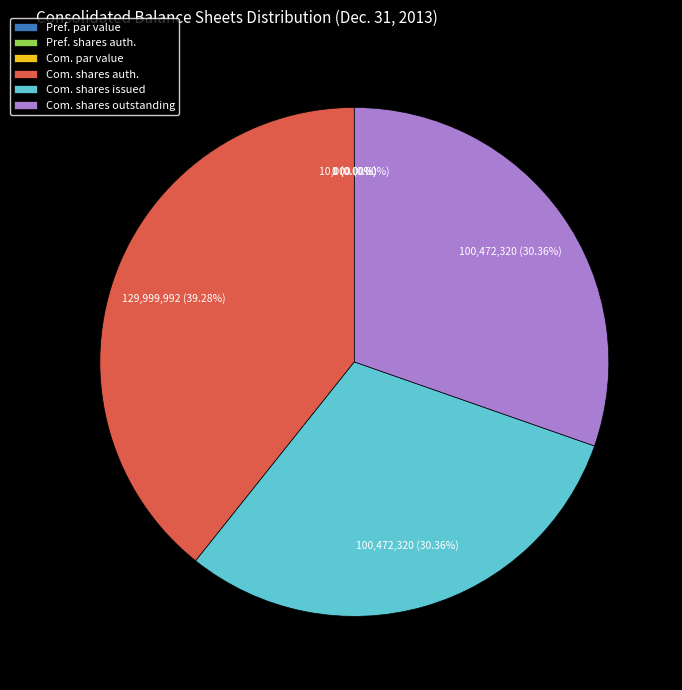

What percentage is NOT represented by Preferred stock, par value?

100.0%